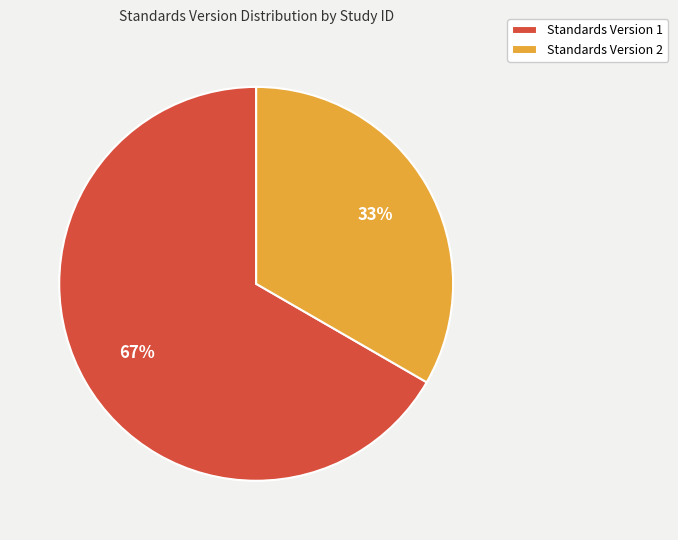

Approximately how many times larger is the value at Standards Version 1 compared to Standards Version 2?

2.0